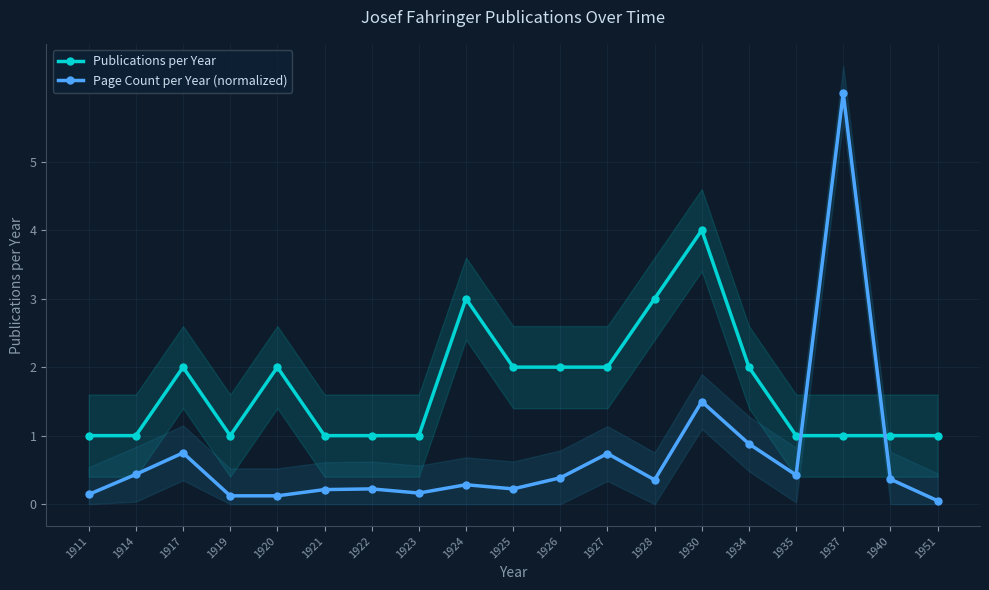

What is the difference between the highest and lowest values at 1917?

1.3